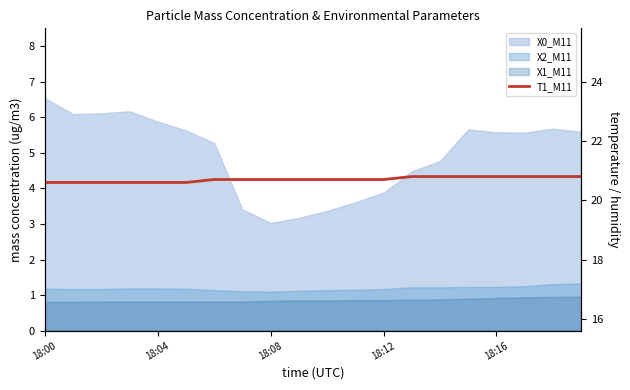

Approximately how many times larger is the value at 12 compared to 5?

1.0